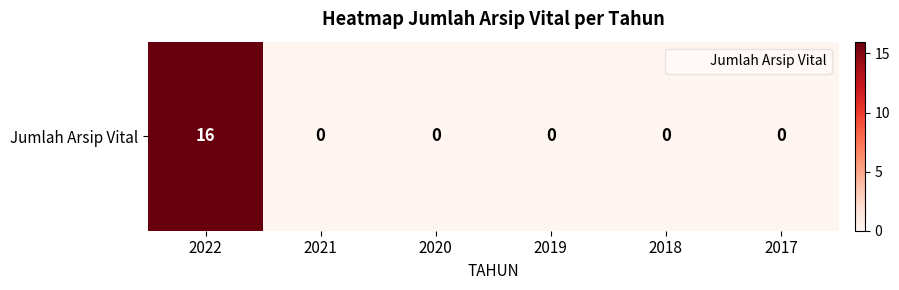

Which label corresponds to the smallest value in the chart?

2021